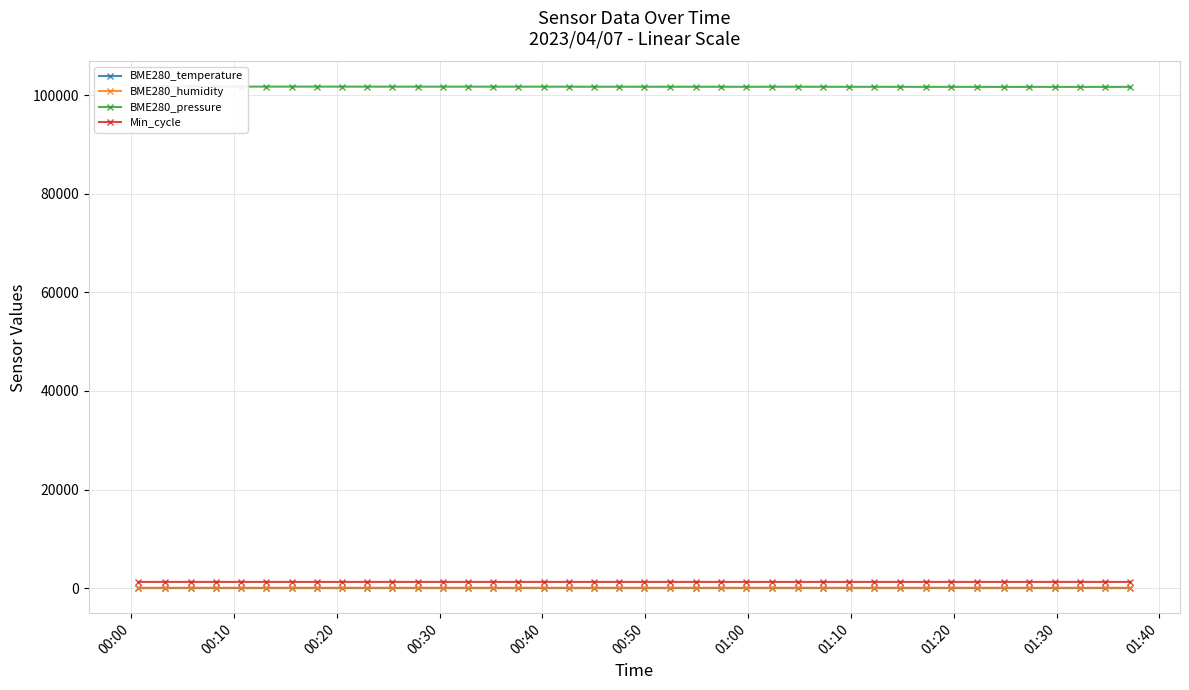

True or false: Min_cycle and BME280_humidity cross at least once.

False